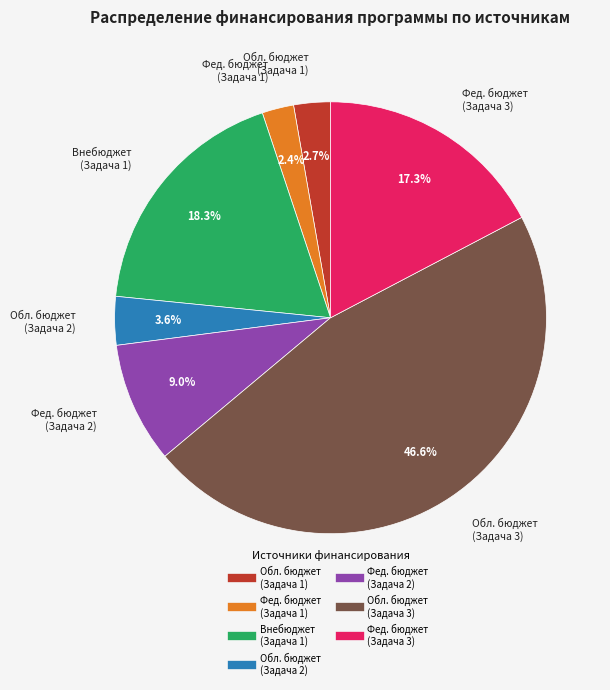

To the nearest percent, what is the difference between the largest and smallest slice percentages?

44%